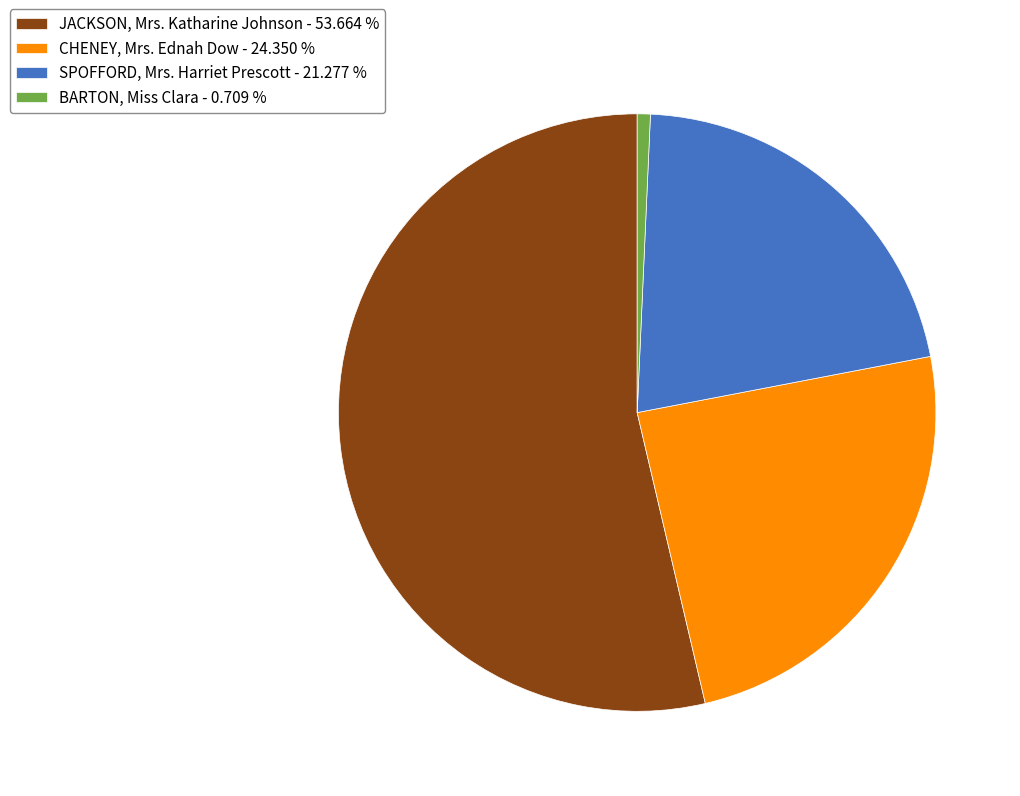

Which has a higher value, SPOFFORD, Mrs. Harriet Prescott - 21.277 % or CHENEY, Mrs. Ednah Dow - 24.350 %?

CHENEY, Mrs. Ednah Dow - 24.350 %